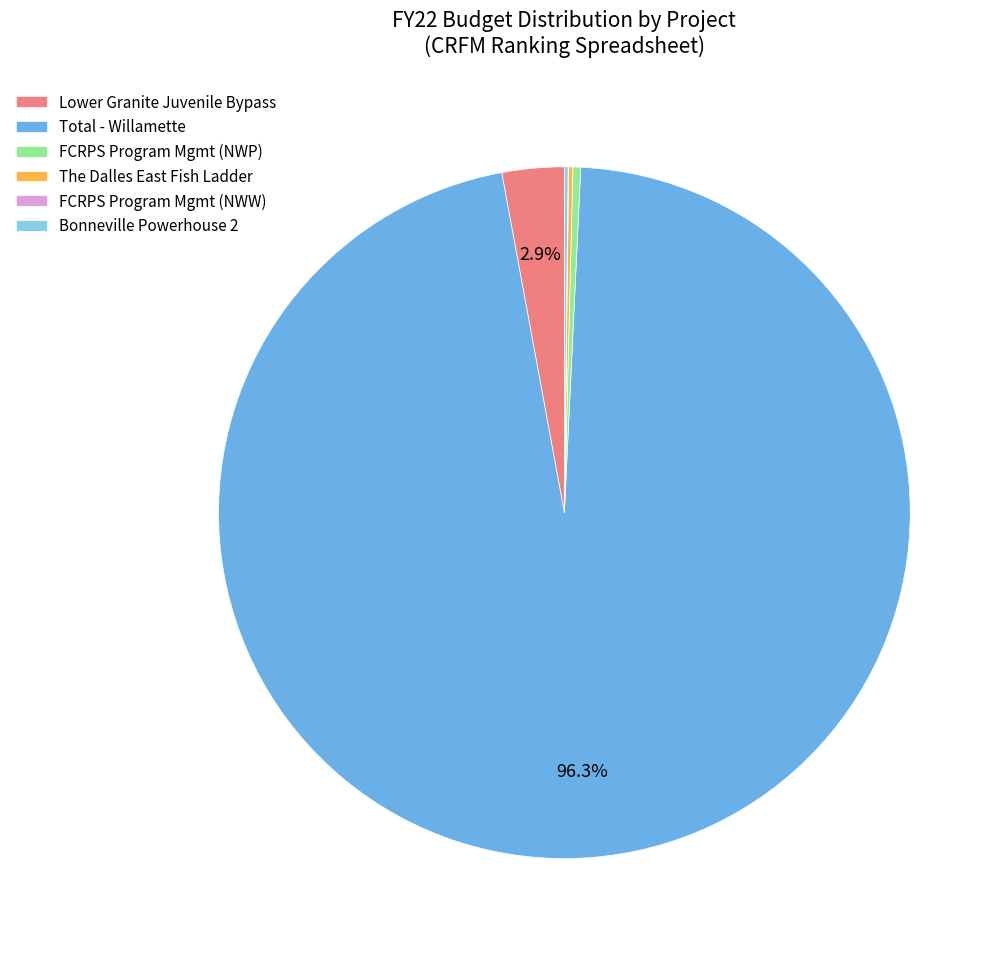

Which category has the biggest portion of the pie?

Total - Willamette